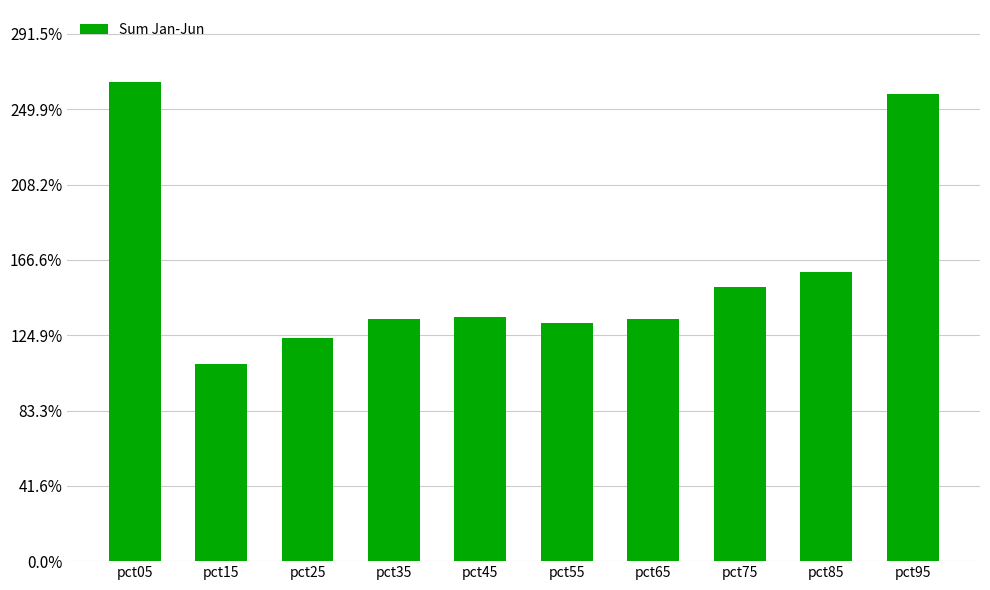

Reading left to right, list all the values displayed in this chart.

2.7	1.1	1.2	1.3	1.4	1.3	1.3	1.5	1.6	2.6